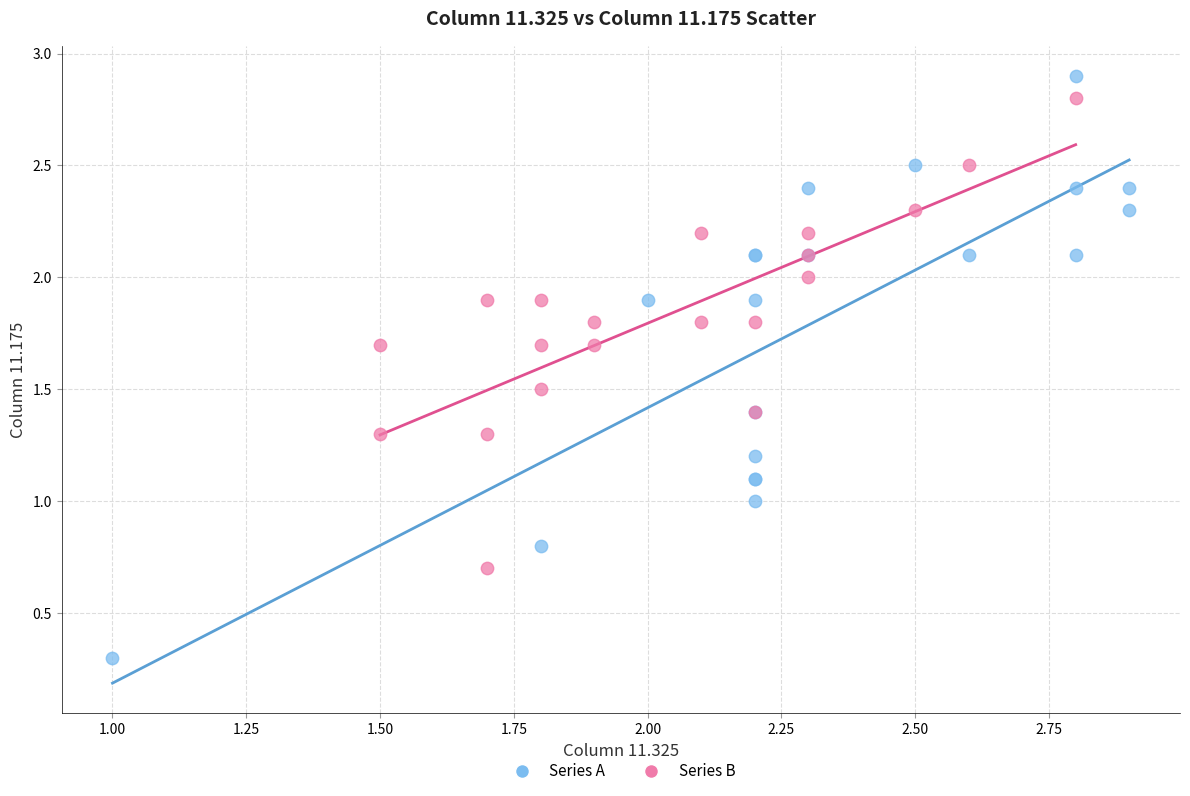

Which series reaches the minimum Y coordinate?

Series A